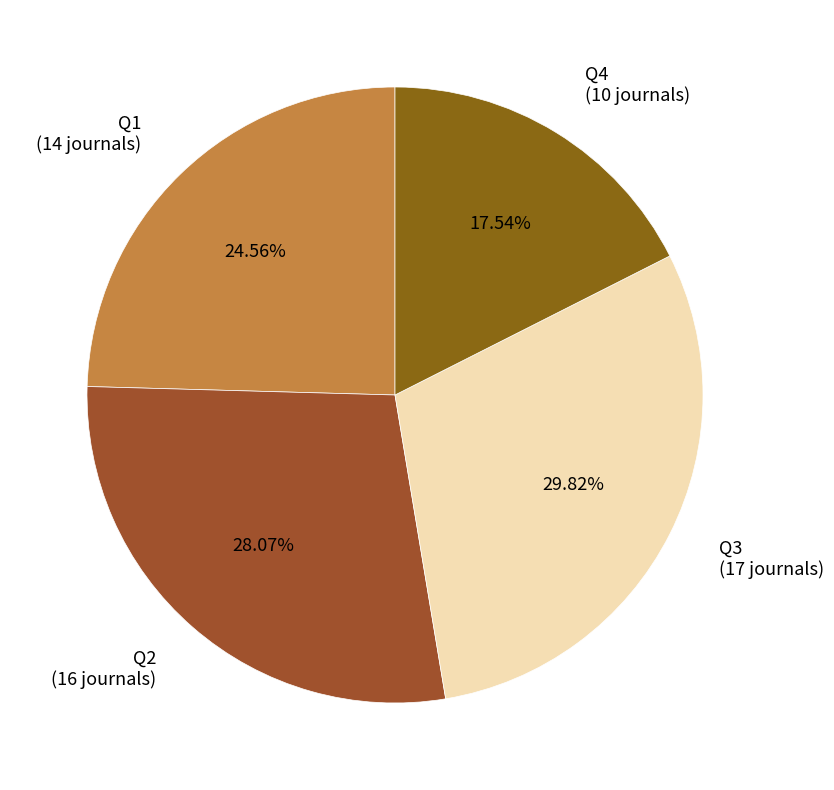

What is the ratio of the value at Q2 to the value at Q4?

1.6